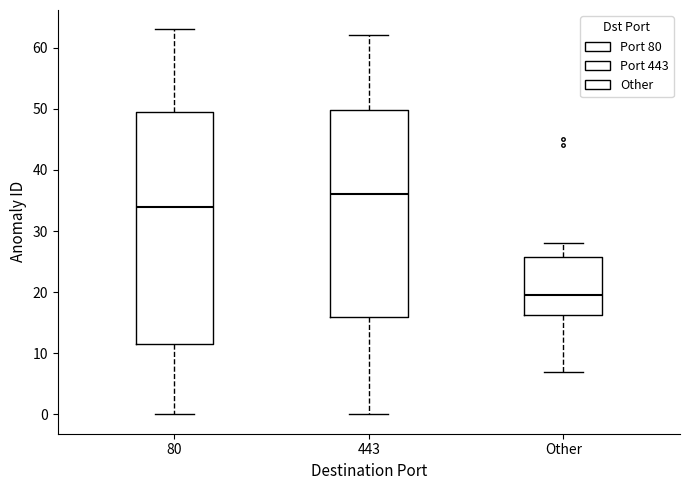

Reading left to right, transcribe this box plot: for each box, give where its median line is, the range the box spans, and where its two whiskers end, as read against the y-axis. The values are not printed on the chart, so give them approximately, as read against the axis.

80: median 34, box 12 to 50, whiskers 0 to 63
443: median 36, box 16 to 50, whiskers 0 to 62
Other: median 20, box 16 to 26, whiskers 7 to 28